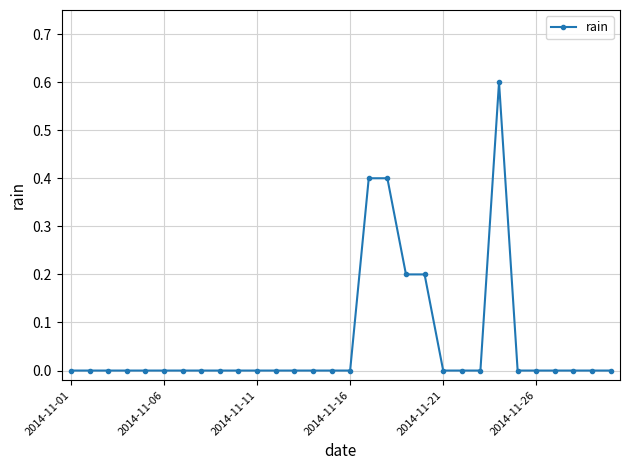

Reading left to right, list all the values displayed in this chart.

0.0	0.0	0.0	0.0	0.0	0.0	0.0	0.0	0.0	0.0	0.0	0.0	0.0	0.0	0.0	0.0	0.4	0.4	0.2	0.2	0.0	0.0	0.0	0.6	0.0	0.0	0.0	0.0	0.0	0.0